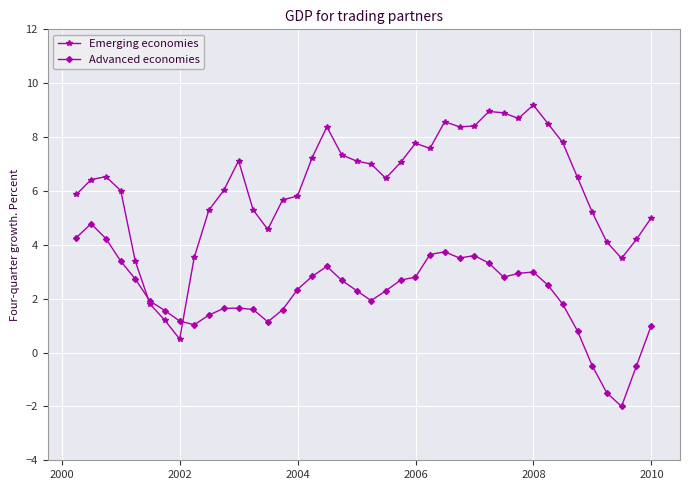

How many times do Emerging economies and Advanced economies cross each other?

2